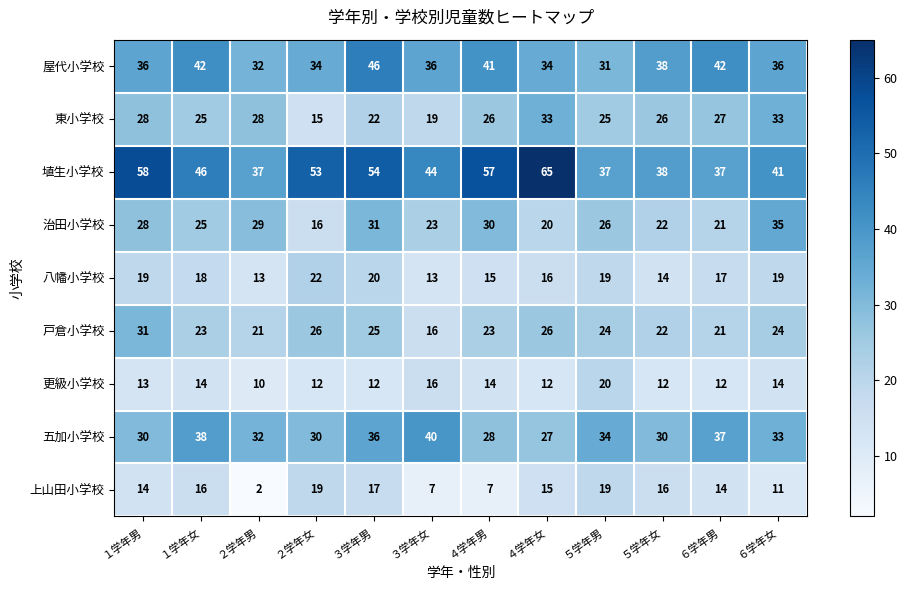

How many values in the 五加小学校 series are below 33?

6